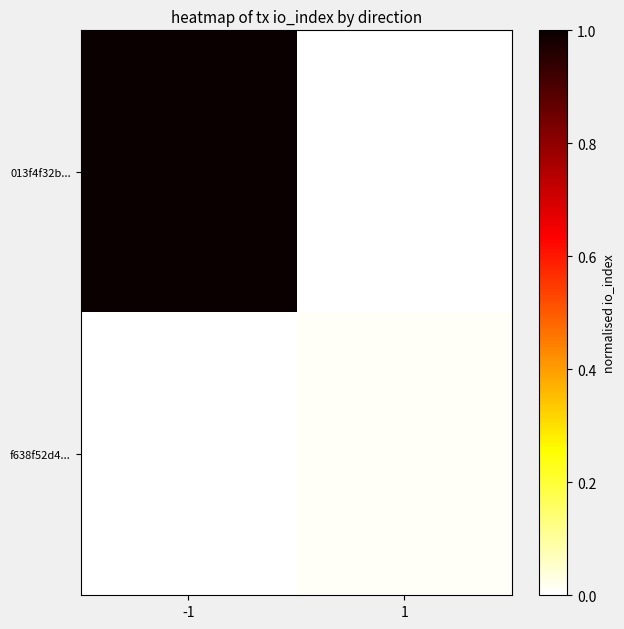

Rank the series at 1 from highest to lowest value.

f638f52d4..., 013f4f32b...